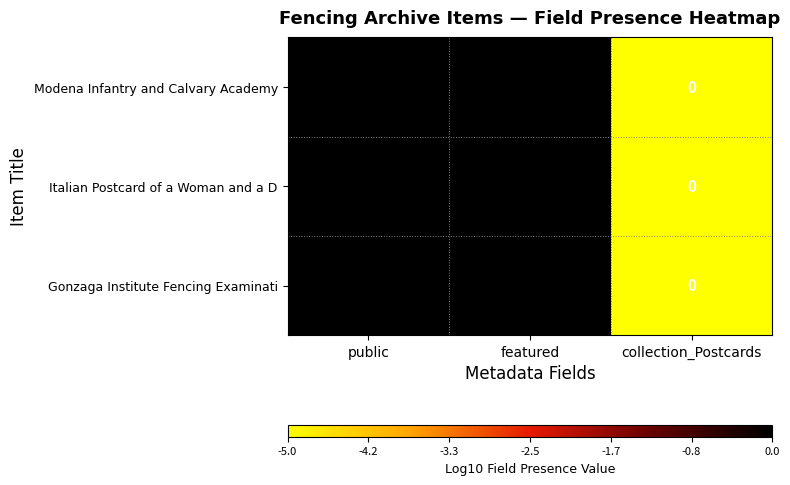

What is the total value across all series at public?

3